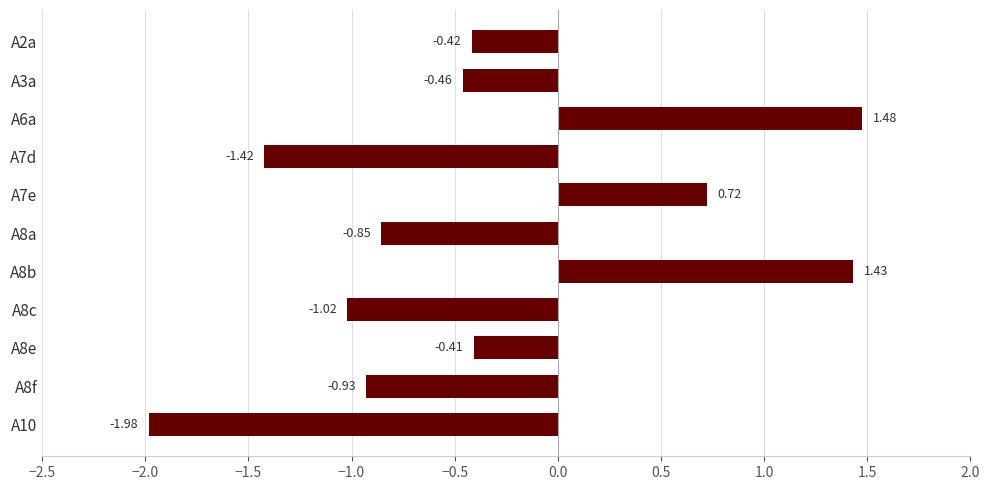

Are the bars grouped side by side (vs. stacked)?

No